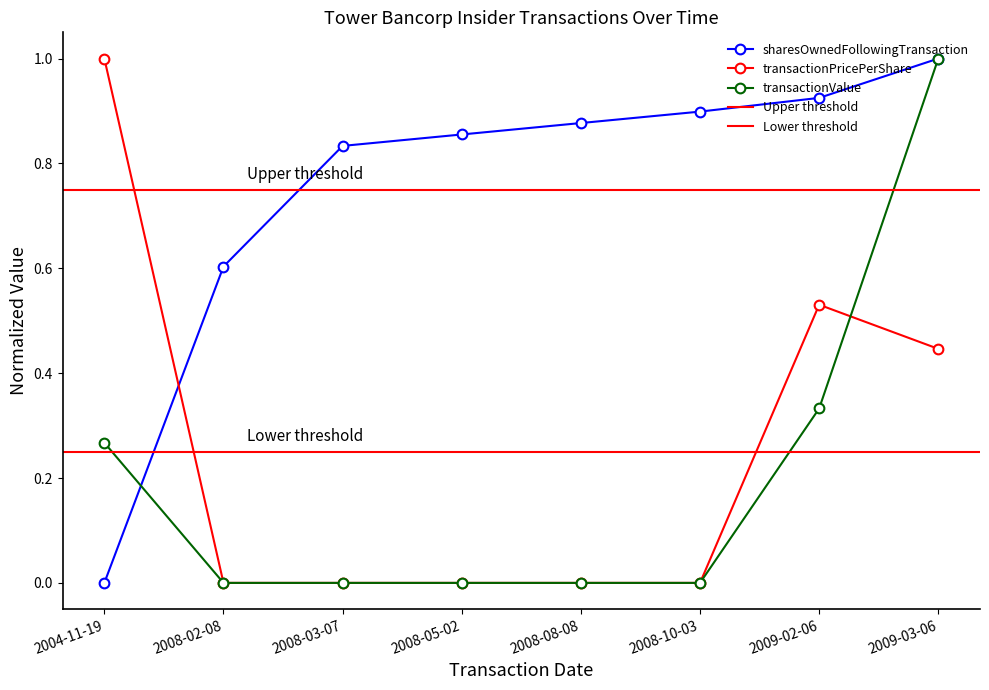

Reading right to left, what are all the values shown in this chart?

sharesOwnedFollowingTransaction: 1.0	0.9	0.9	0.9	0.9	0.8	0.6	0.0
transactionPricePerShare: 0.4	0.5	0.0	0.0	0.0	0.0	0.0	1.0
transactionValue: 1.0	0.3	0.0	0.0	0.0	0.0	0.0	0.3